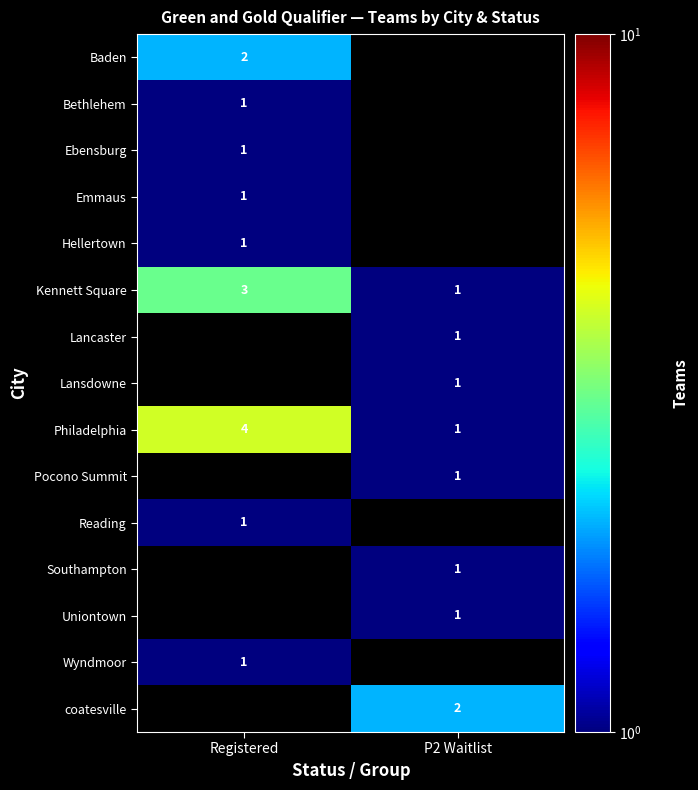

True or false: Lancaster has a value of 0 at P2 Waitlist.

False